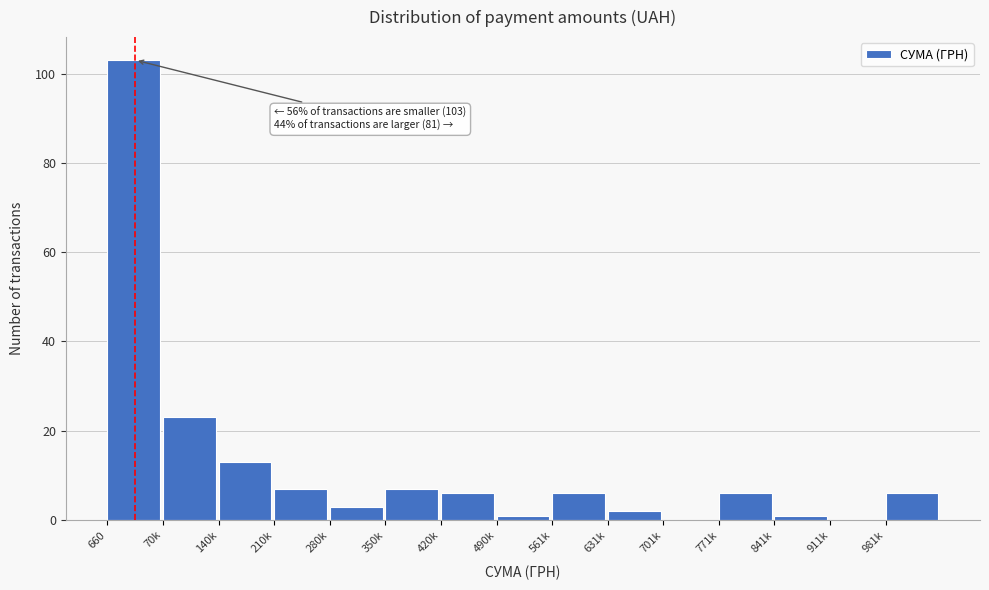

Reading right to left, list all the values displayed in this chart.

981k=6	911k=0	841k=1	771k=6	701k=0	631k=2	561k=6	490k=1	420k=6	350k=7	280k=3	210k=7	140k=13	70k=23	660=103